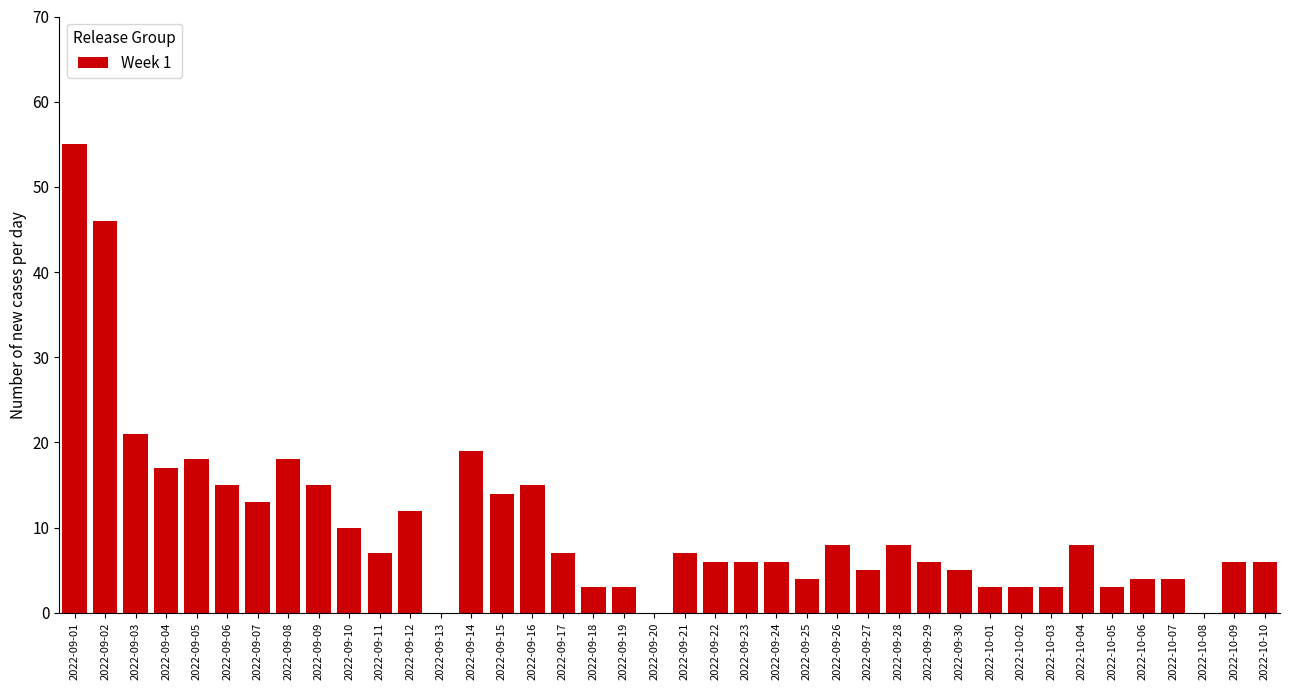

True or false: the data shows 8 at 2022-10-04.

True